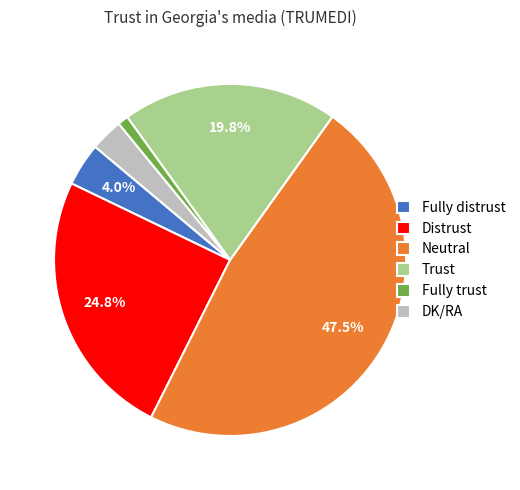

How much of the chart is everything except Distrust?

75.2%